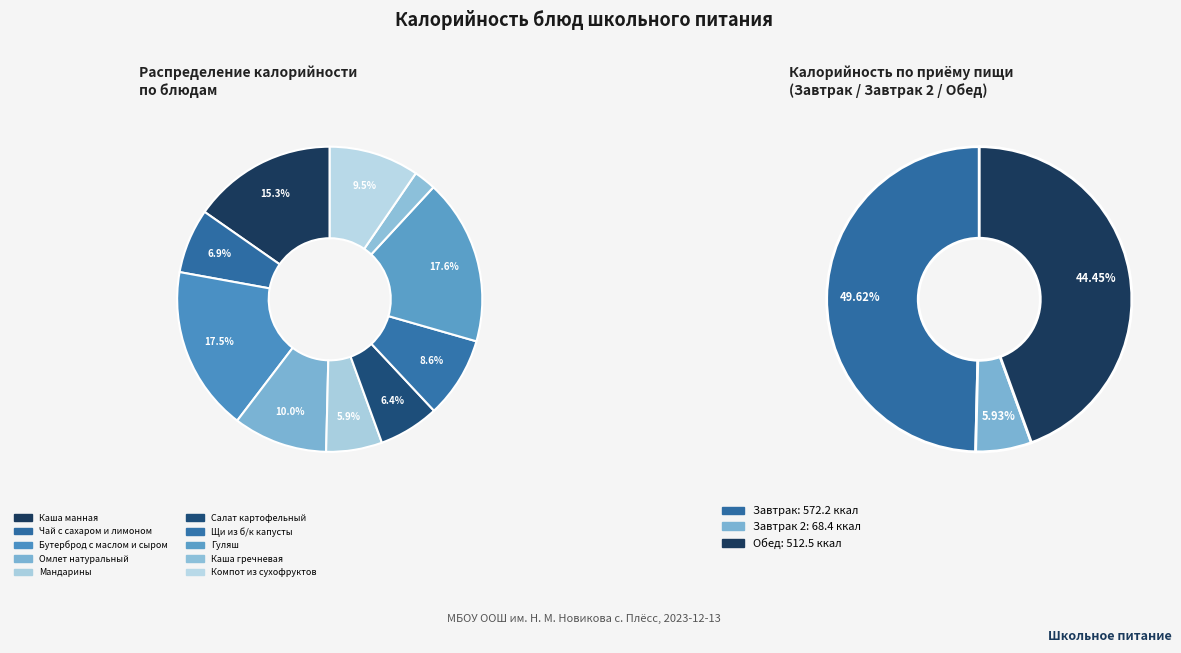

How many slices are in this pie chart?

10